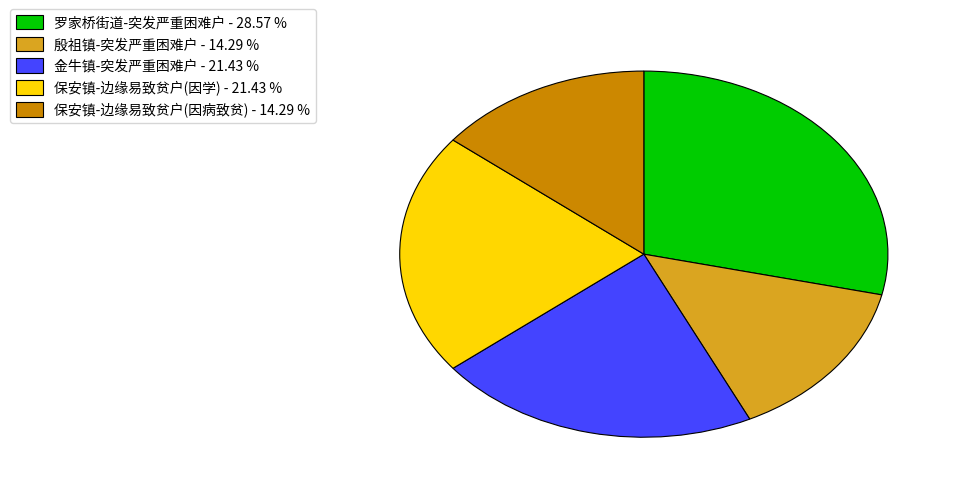

What is the largest slice in the pie chart?

罗家桥街道-突发严重困难户 - 28.57 %